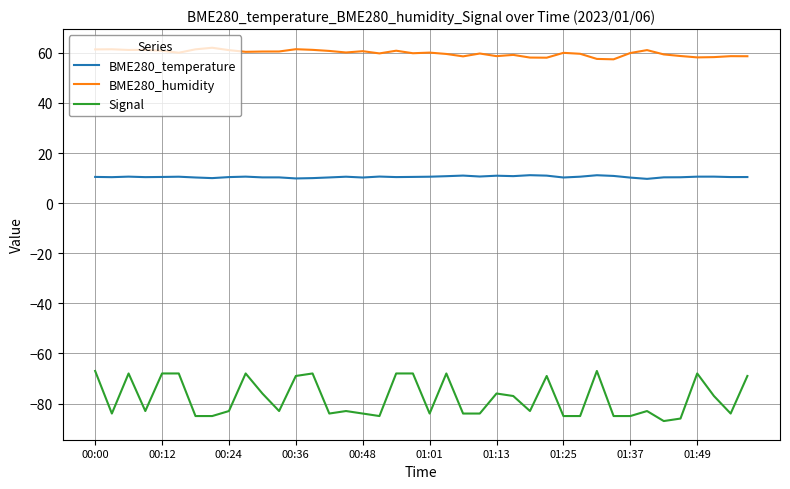

List the series in order of their peak value, highest first.

BME280_humidity, BME280_temperature, Signal